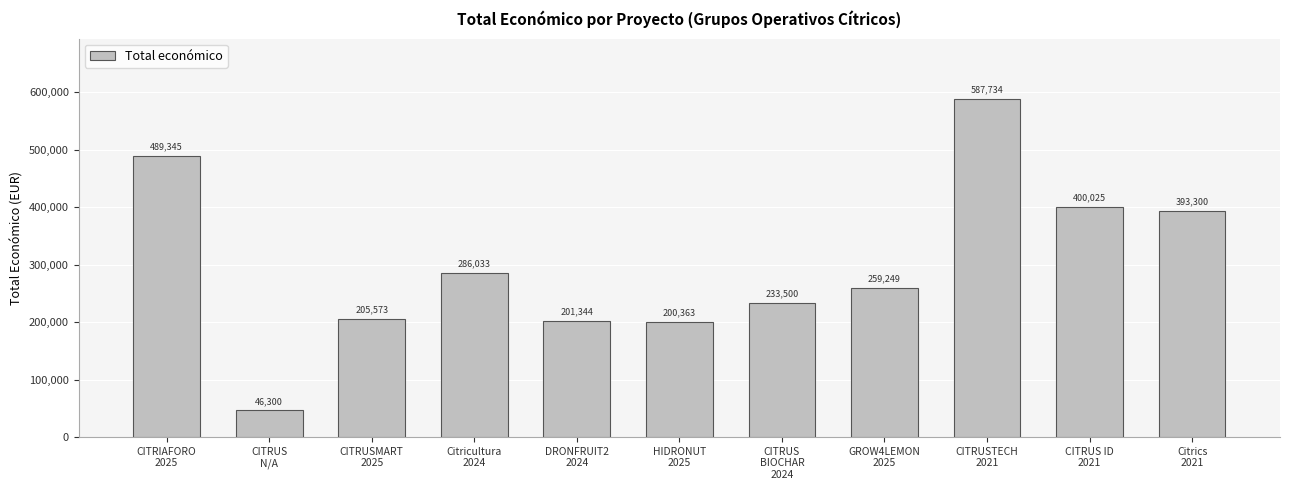

Where does the data first go above 259249?

CITRIAFORO
2025